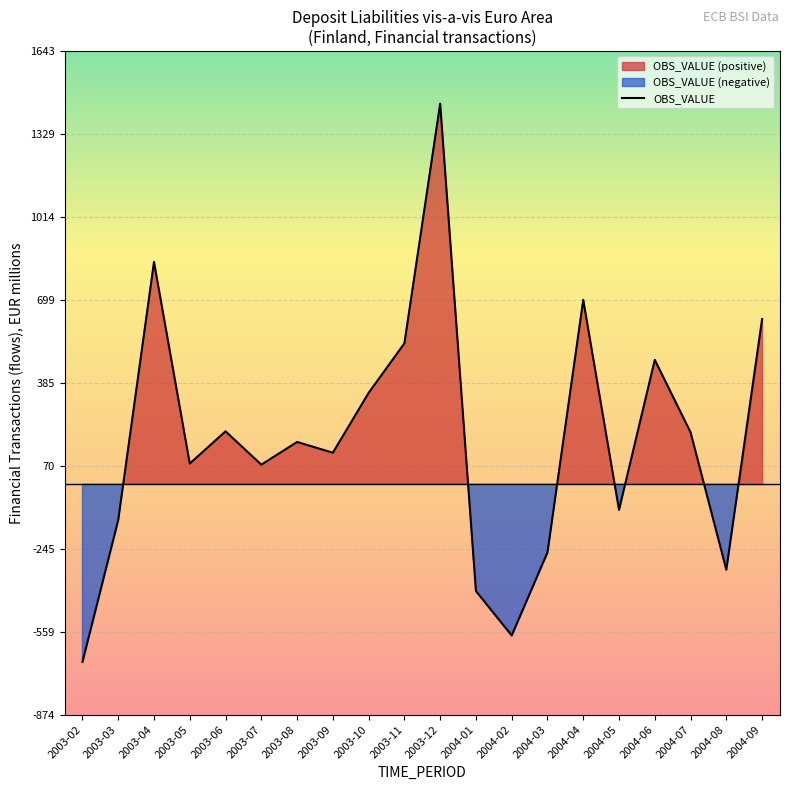

What is the value of the 15th point from the left?

699.3